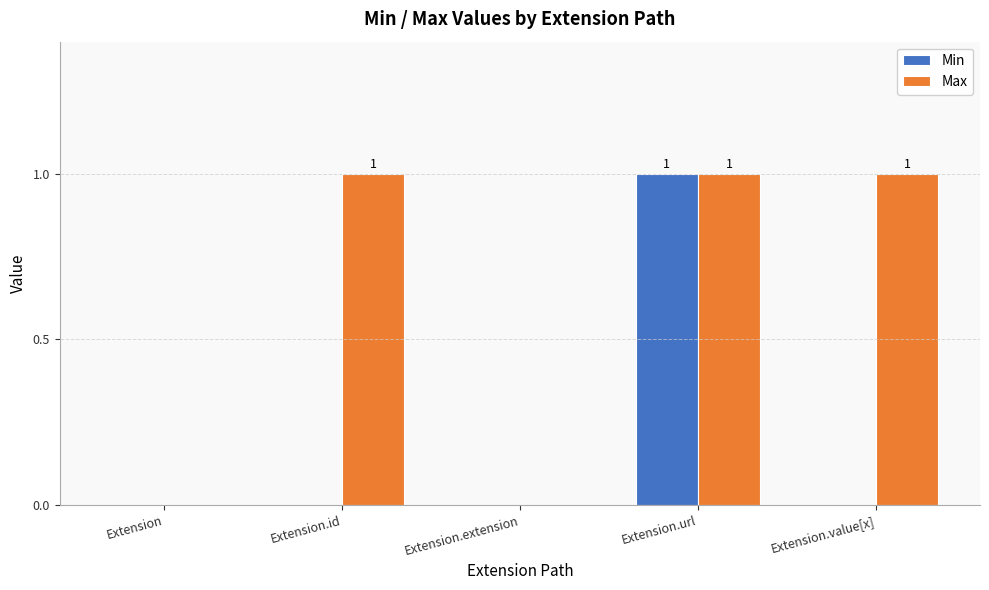

Are the bars horizontal?

No